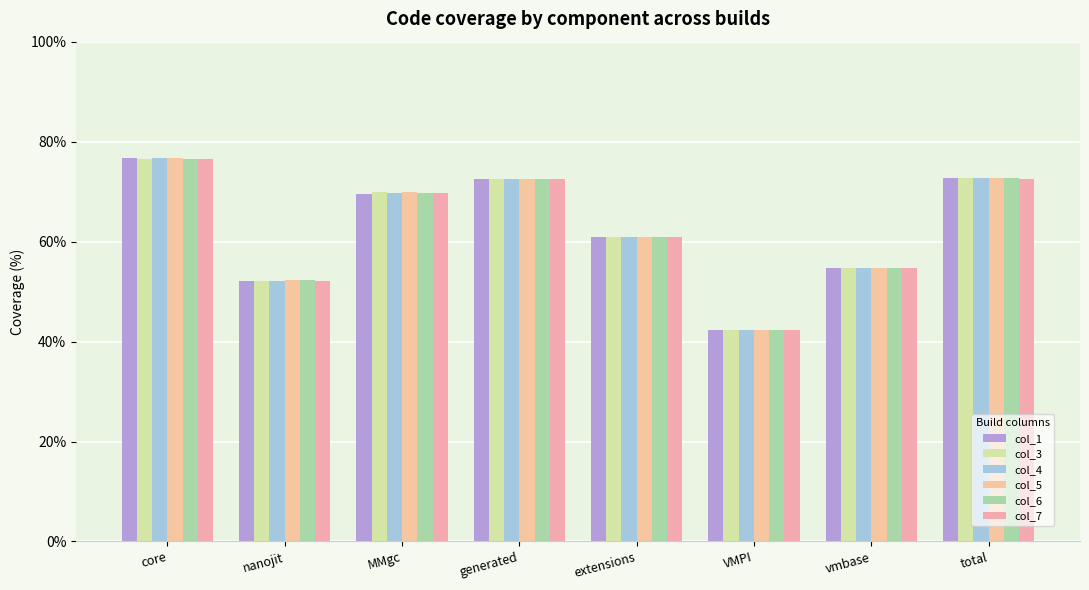

At which label is col_1 closest to 59?

extensions